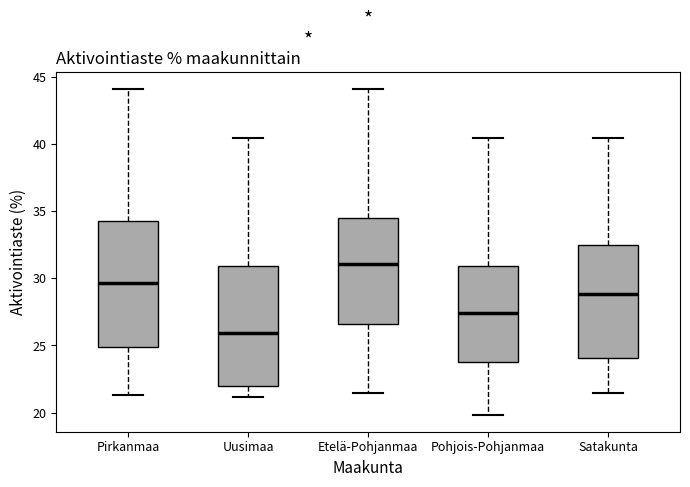

Which box has the highest median line?

Etelä-Pohjanmaa